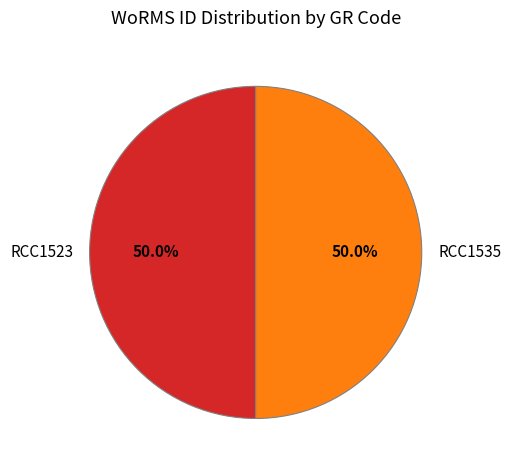

Is the sum of RCC1535 and RCC1523 greater than half?

Yes